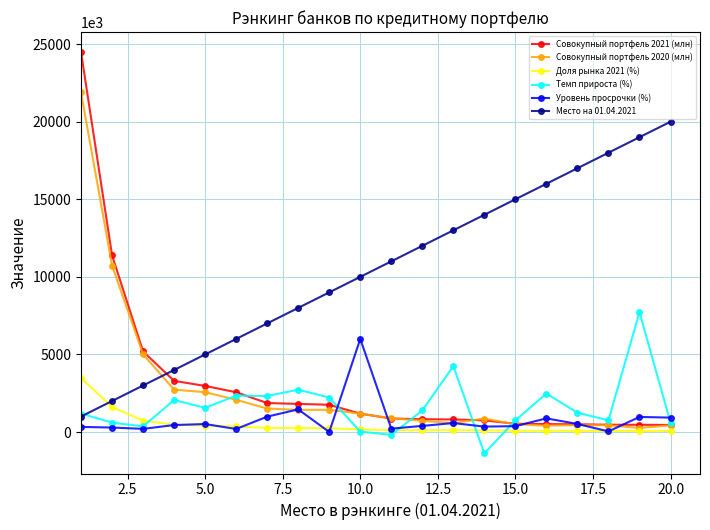

List the series in order of their peak value, highest first.

Совокупный портфель 2021 (млн), Совокупный портфель 2020 (млн), Место на 01.04.2021, Темп прироста (%), Уровень просрочки (%), Доля рынка 2021 (%)